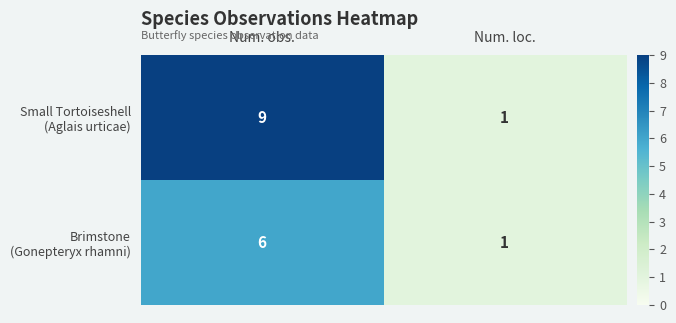

What is the difference between the highest and lowest values at Num. obs.?

3